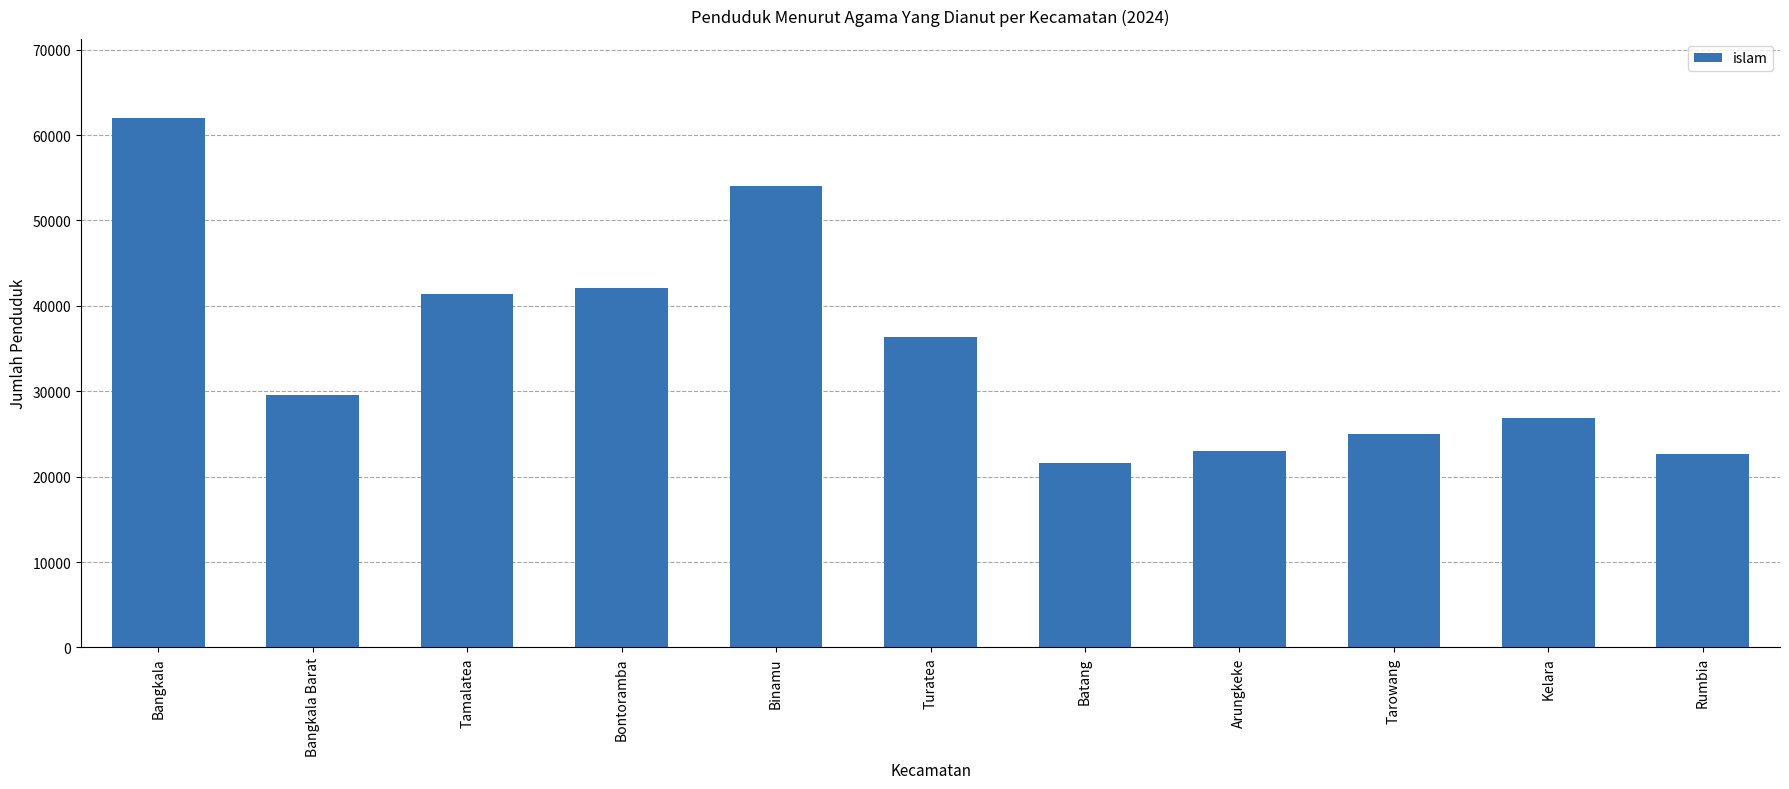

Which category has the lowest value across all series?

Batang